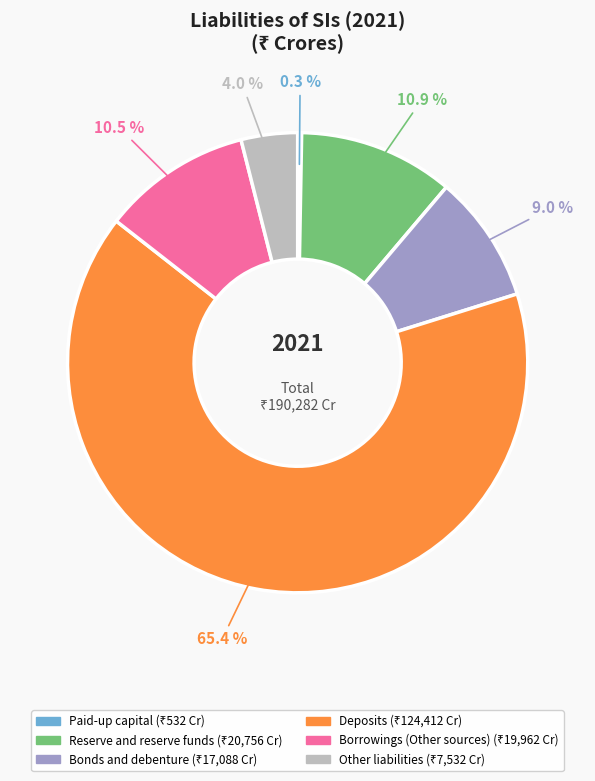

To the nearest percent, what percentage of the pie is Reserve and reserve funds?

11%